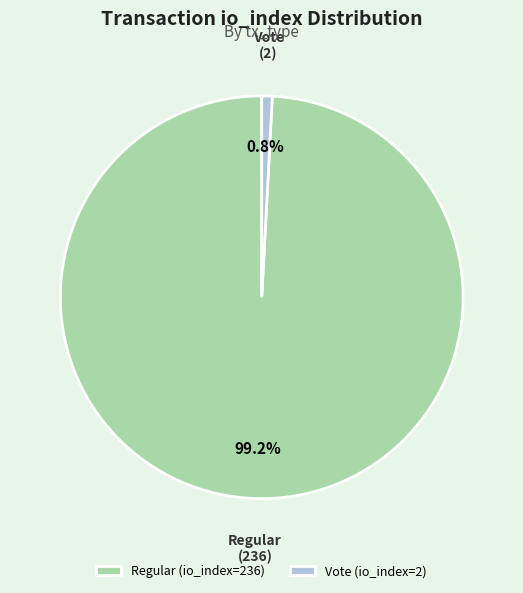

How much of the chart is everything except Vote (io_index=2)?

99.2%